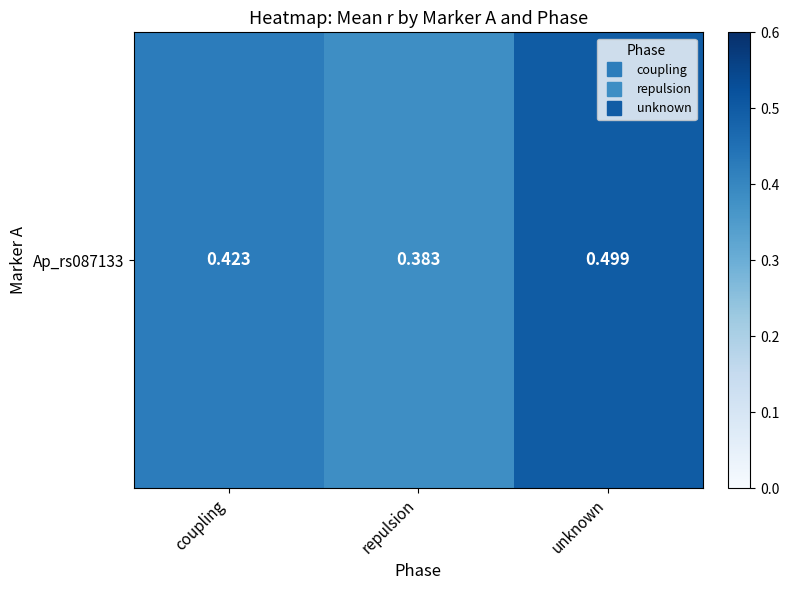

What is the average value?

0.4